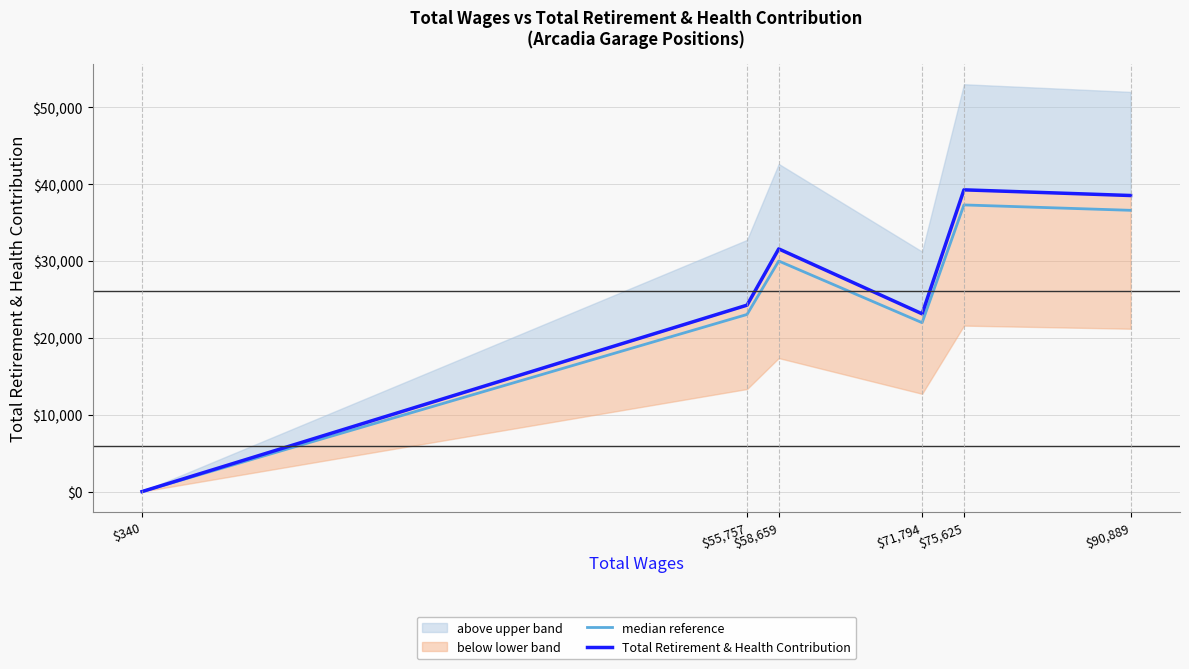

Is the value of Total Retirement & Health Contribution at $71,794 greater than the value of median reference at $71,794?

Yes